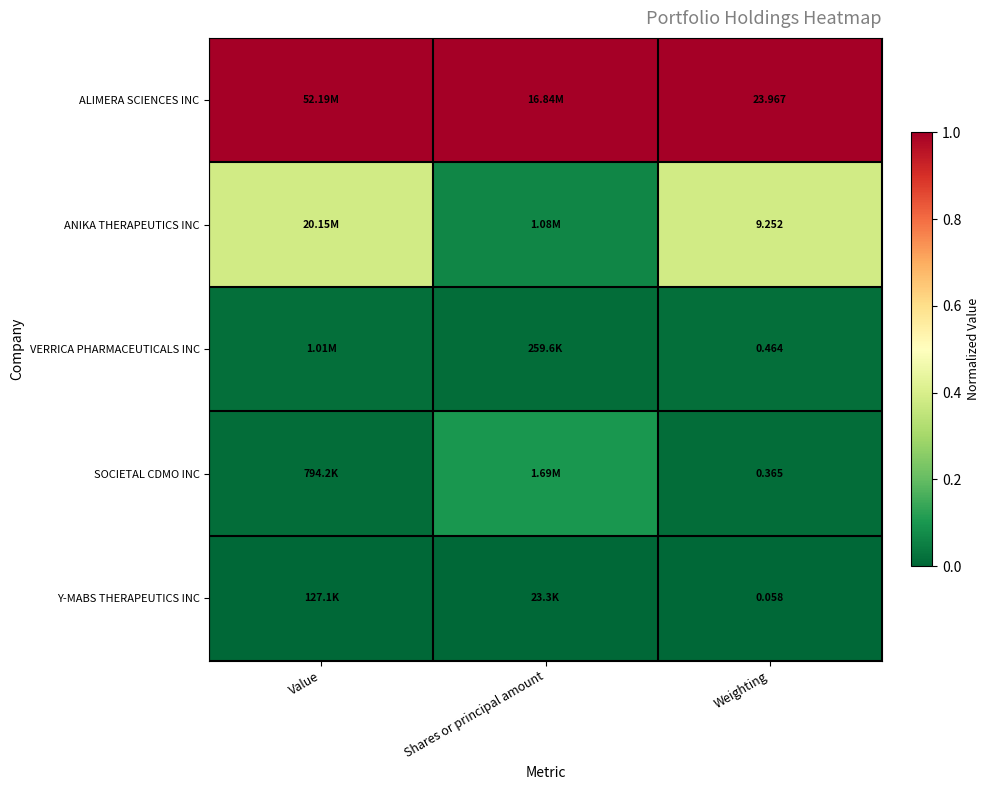

The value of ALIMERA SCIENCES INC at Value is 1.0. True or false?

True